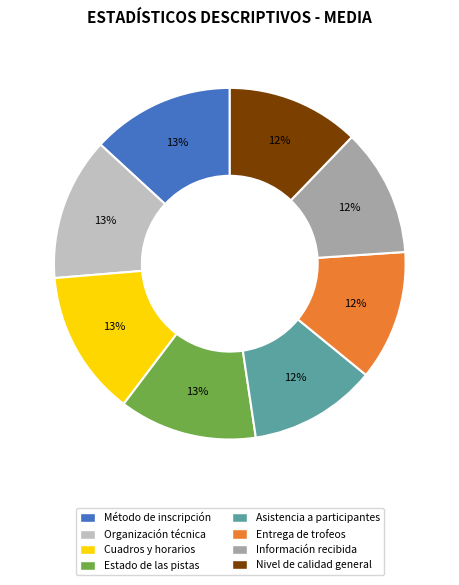

Approximately how many times larger is the value at Asistencia a participantes compared to Organización técnica?

0.9